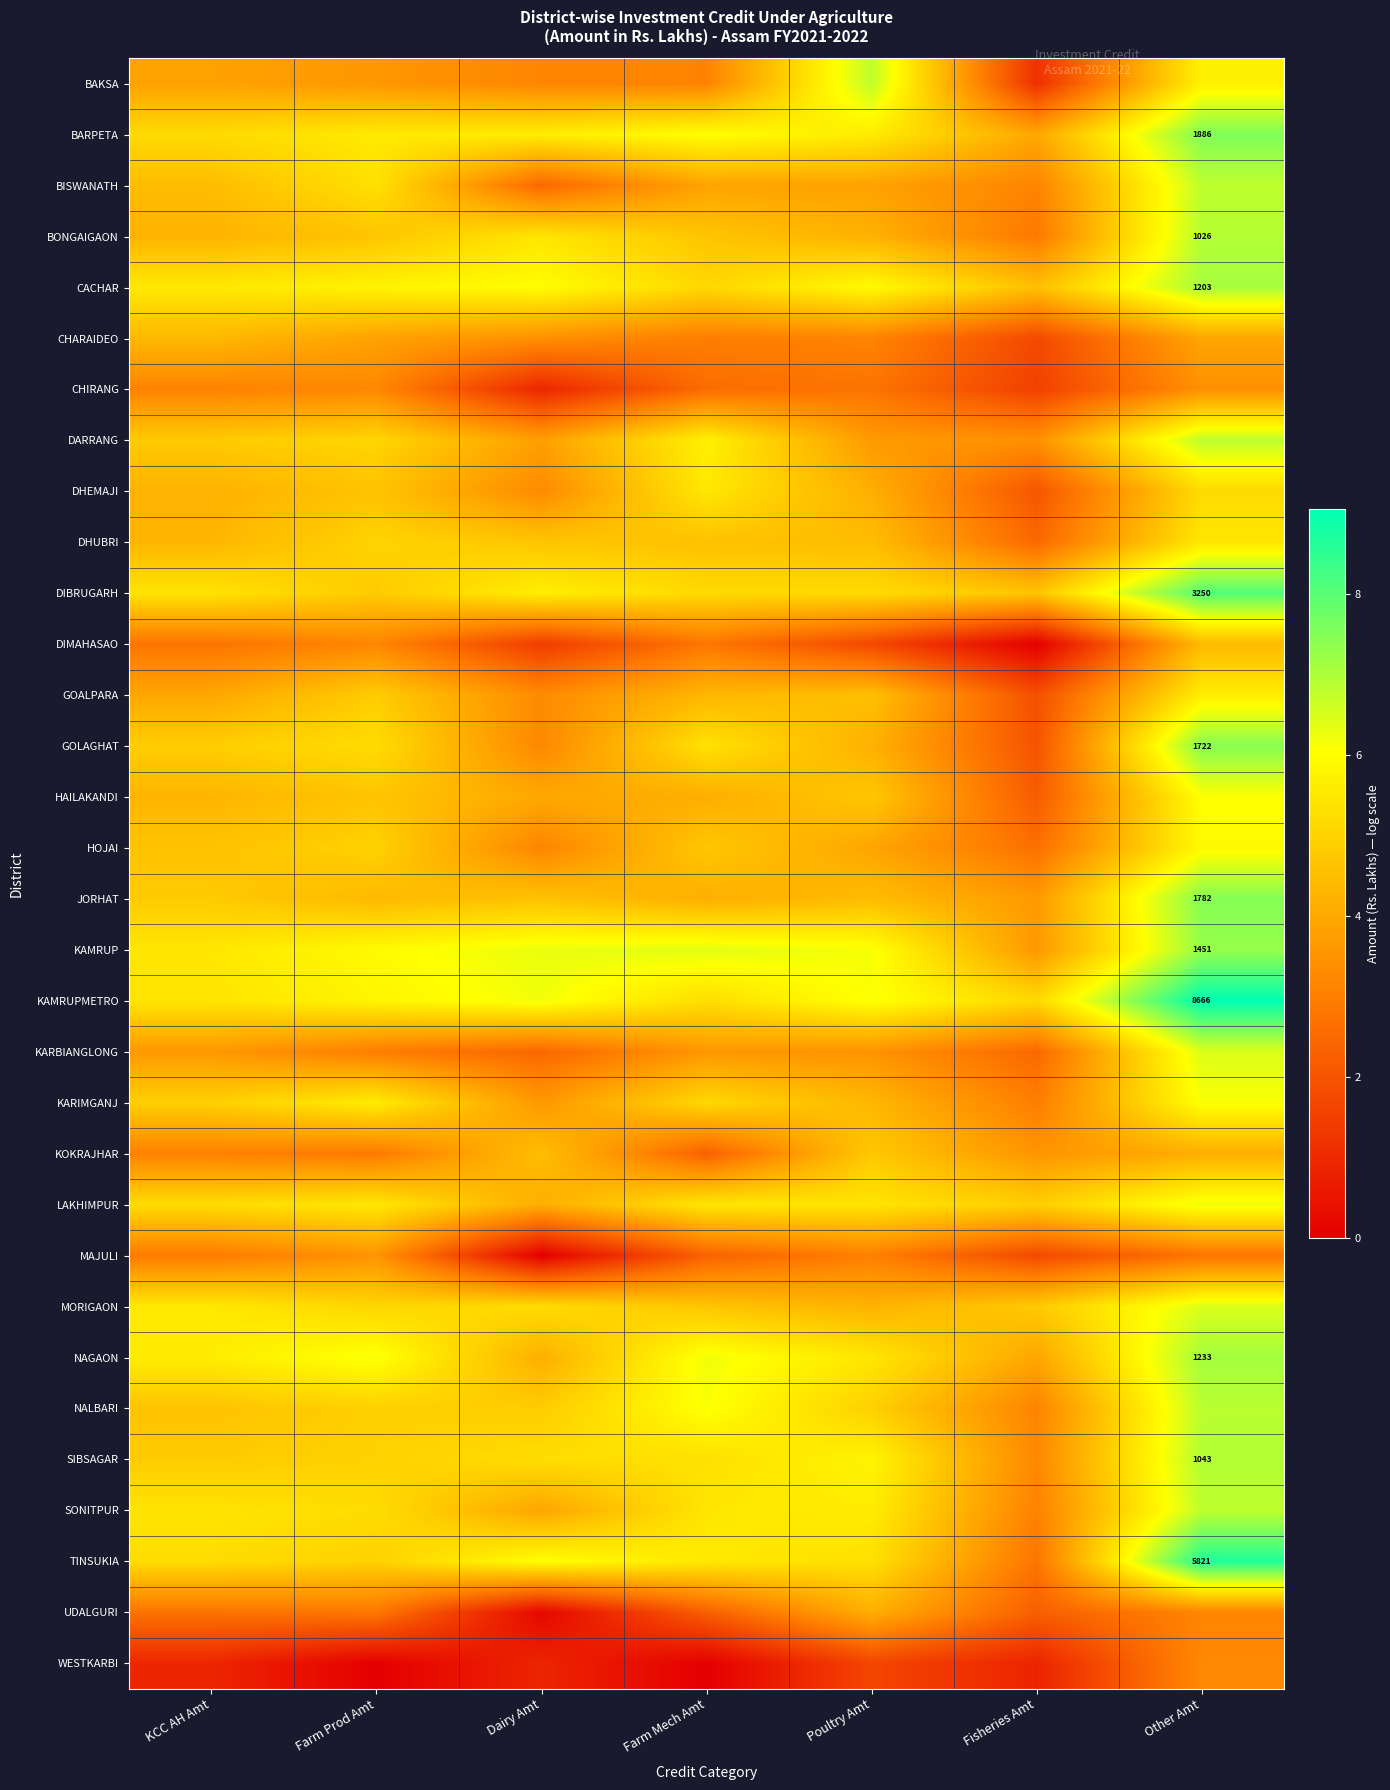

List the labels in order of KAMRUPMETRO value, smallest first.

Fisheries Amt, Farm Mech Amt, KCC AH Amt, Farm Prod Amt, Poultry Amt, Dairy Amt, Other Amt